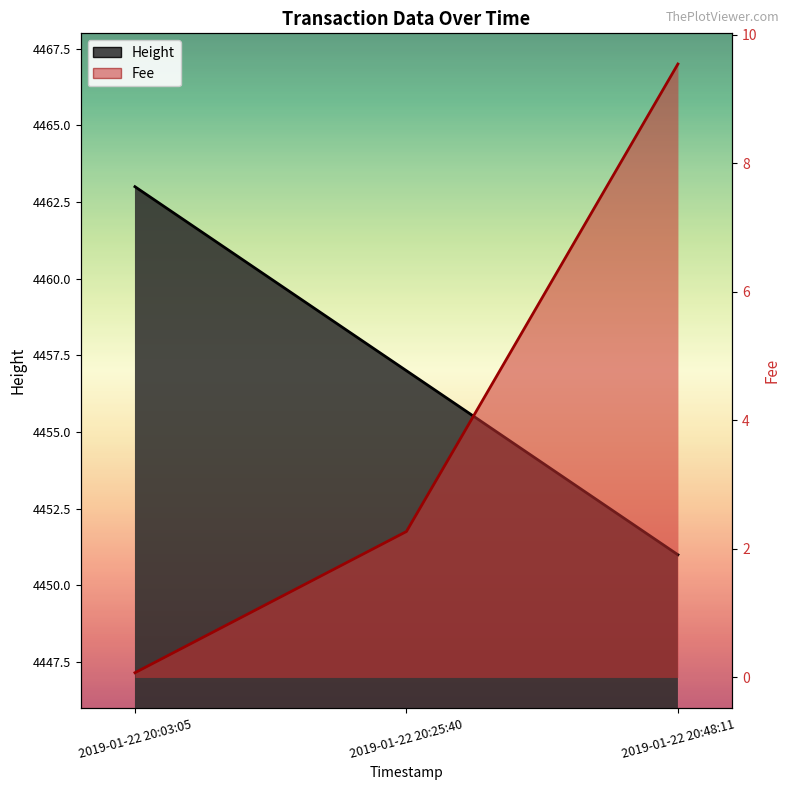

How many categories are shown in the chart?

3